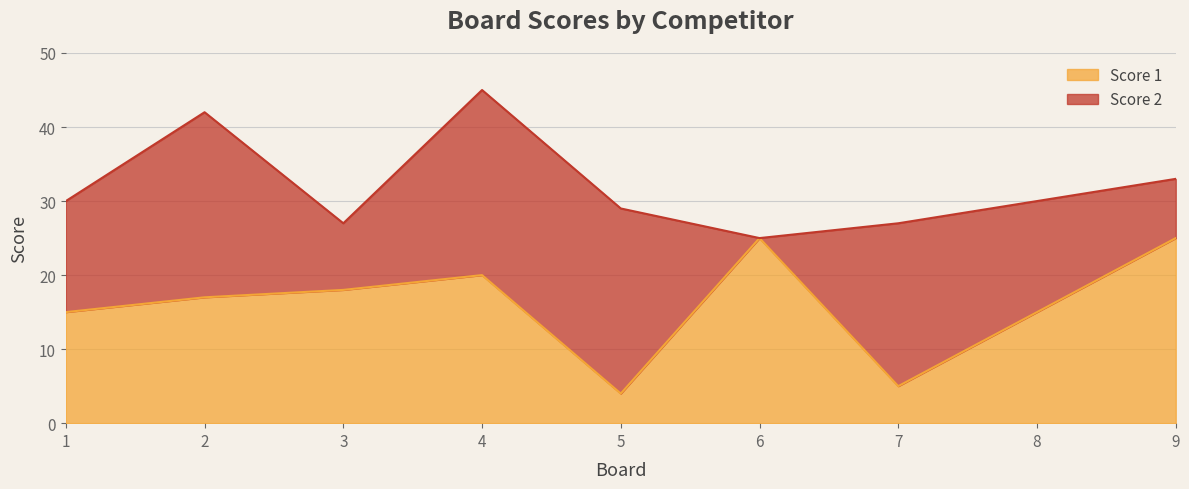

At which category does the data reach its first local peak?

4